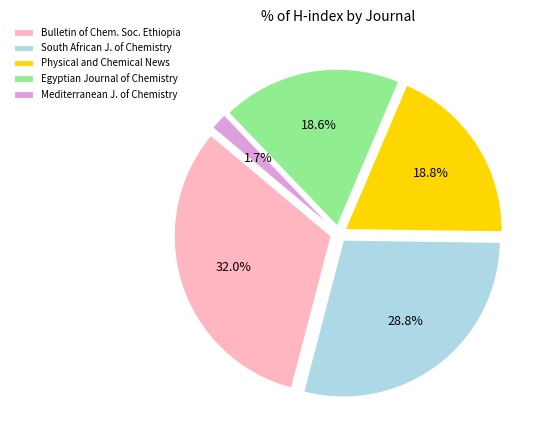

Which category has the smallest portion of the pie?

Mediterranean Journal of Chemistry